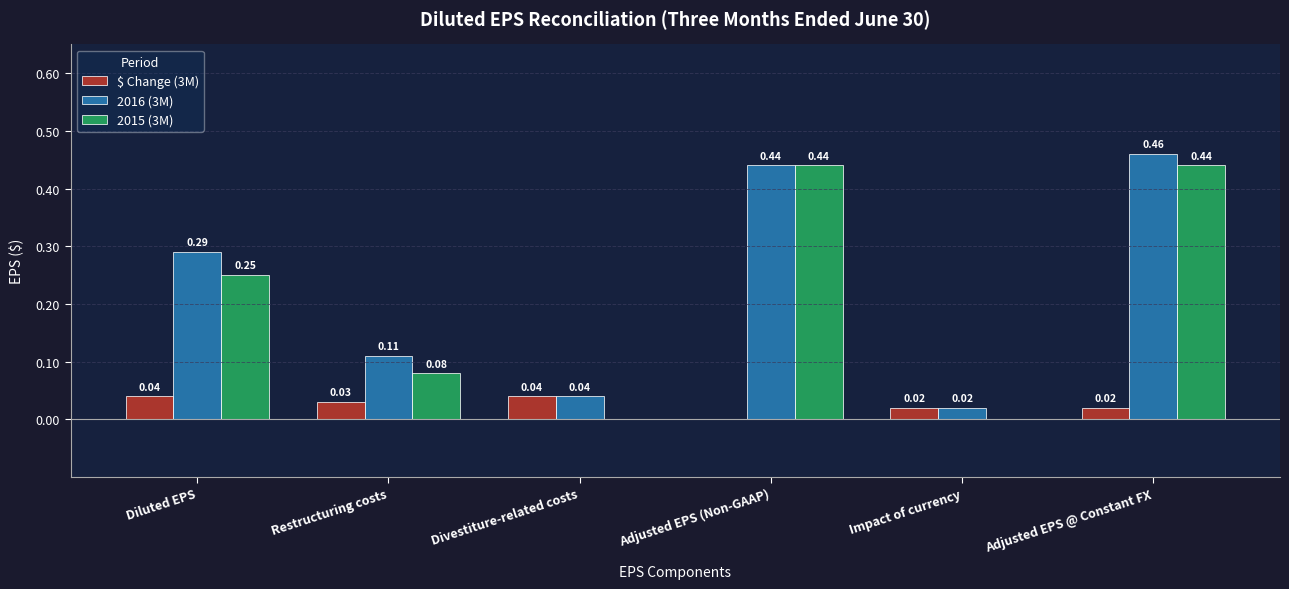

At which label is 2016 (3M) closest to 0?

Impact of currency